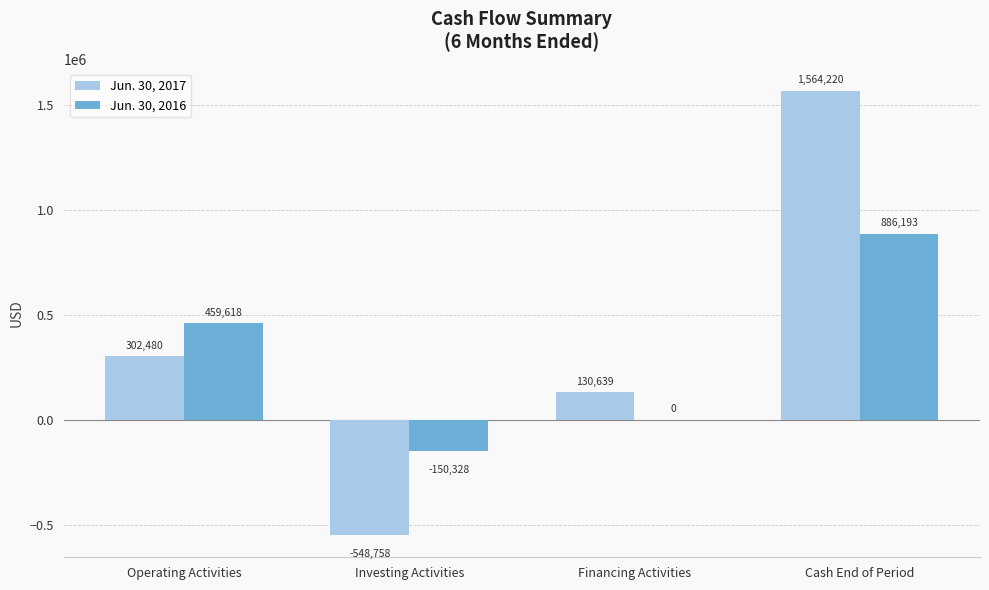

Is it true that Jun. 30, 2017 equals 302480 at Operating Activities?

True